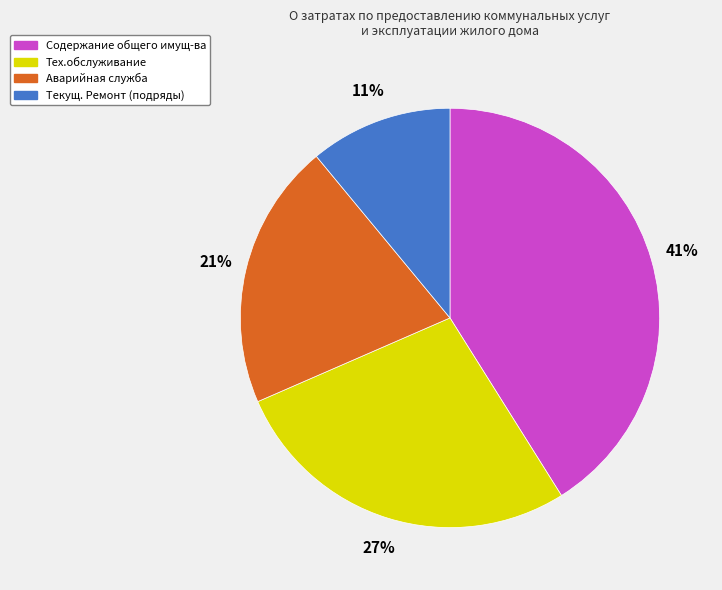

Between Текущ. Ремонт (подряды) and Аварийная служба, which is larger?

Аварийная служба